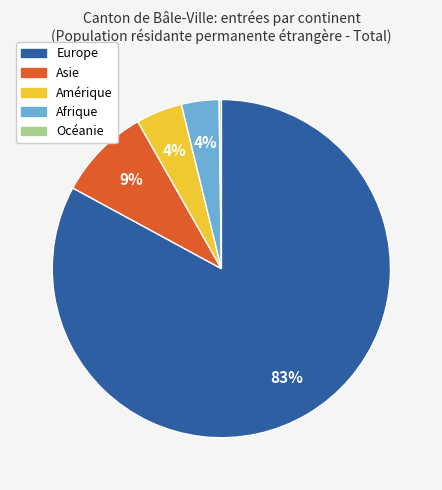

Which category has the biggest portion of the pie?

Europe